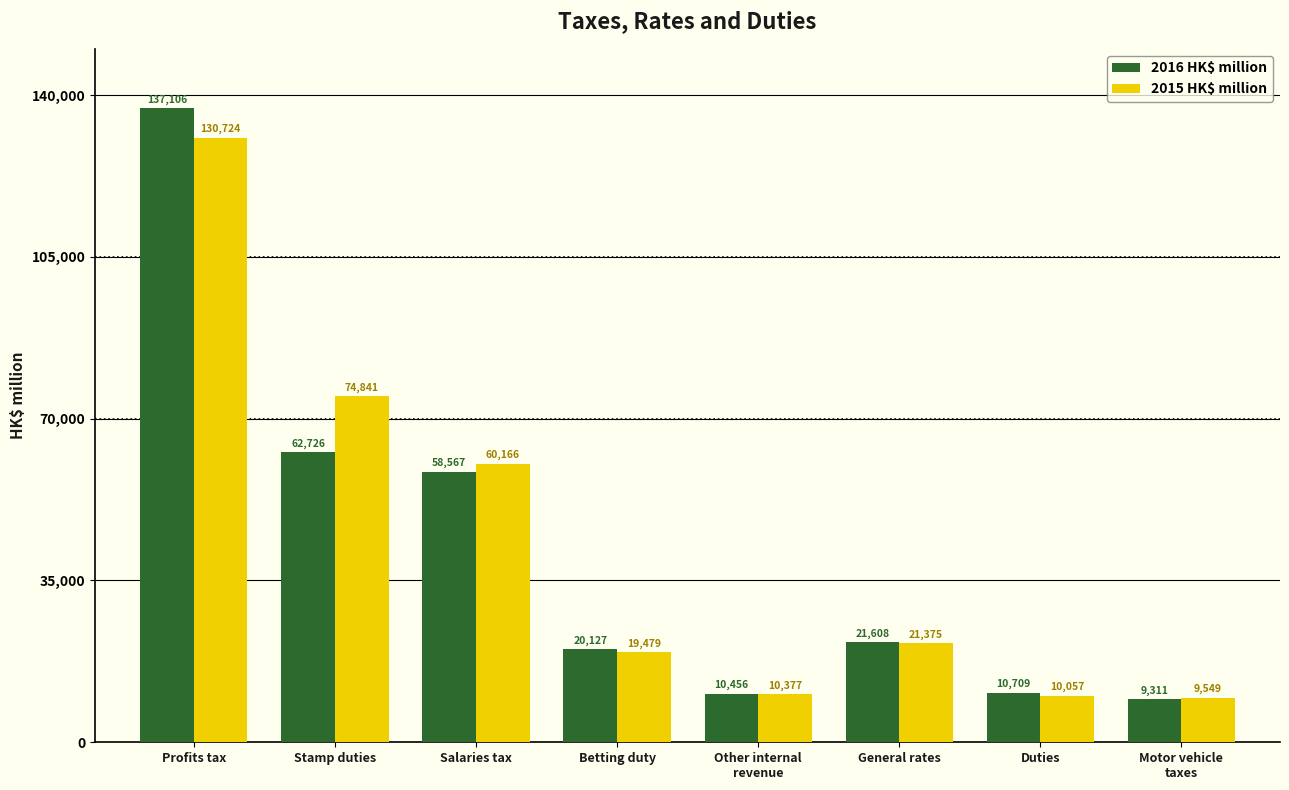

How many groups of bars are there?

8